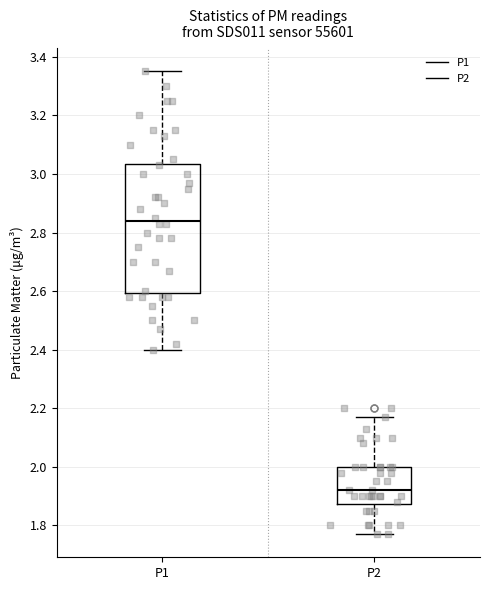

Where is the upper edge of the box for P2 on the y-axis? The values are not printed on the chart, so give them approximately, as read against the axis.

2.00